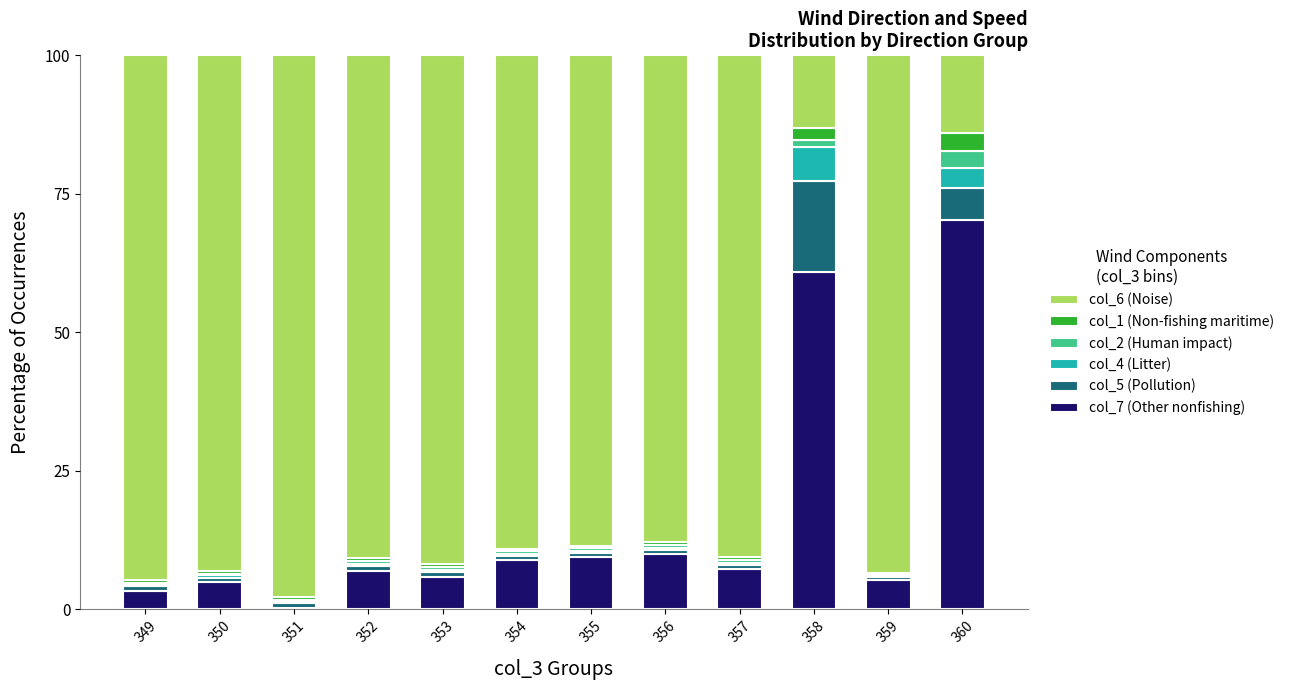

The col_7 (Other nonfishing) series shows 9.4 at 355. True or false?

True